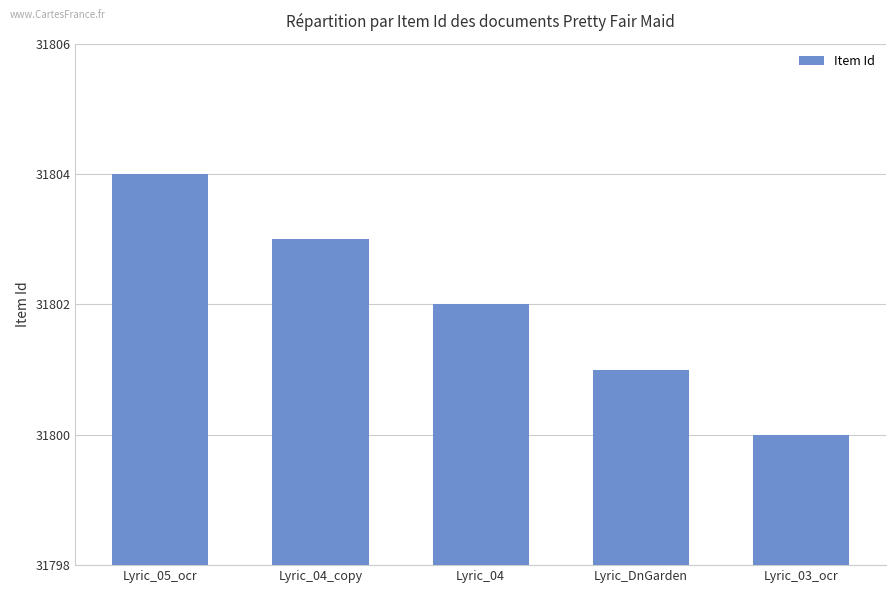

What position from the right is Lyric_04?

3